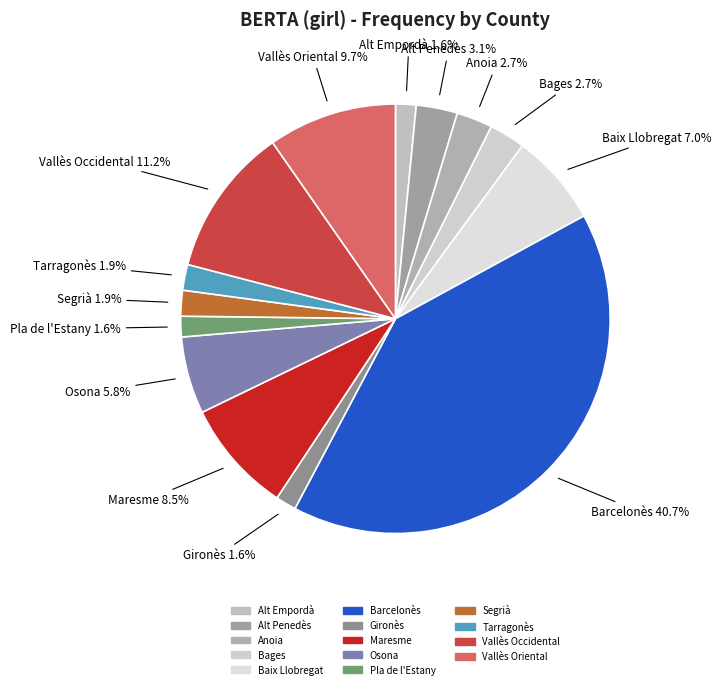

Does any single category account for the majority?

No